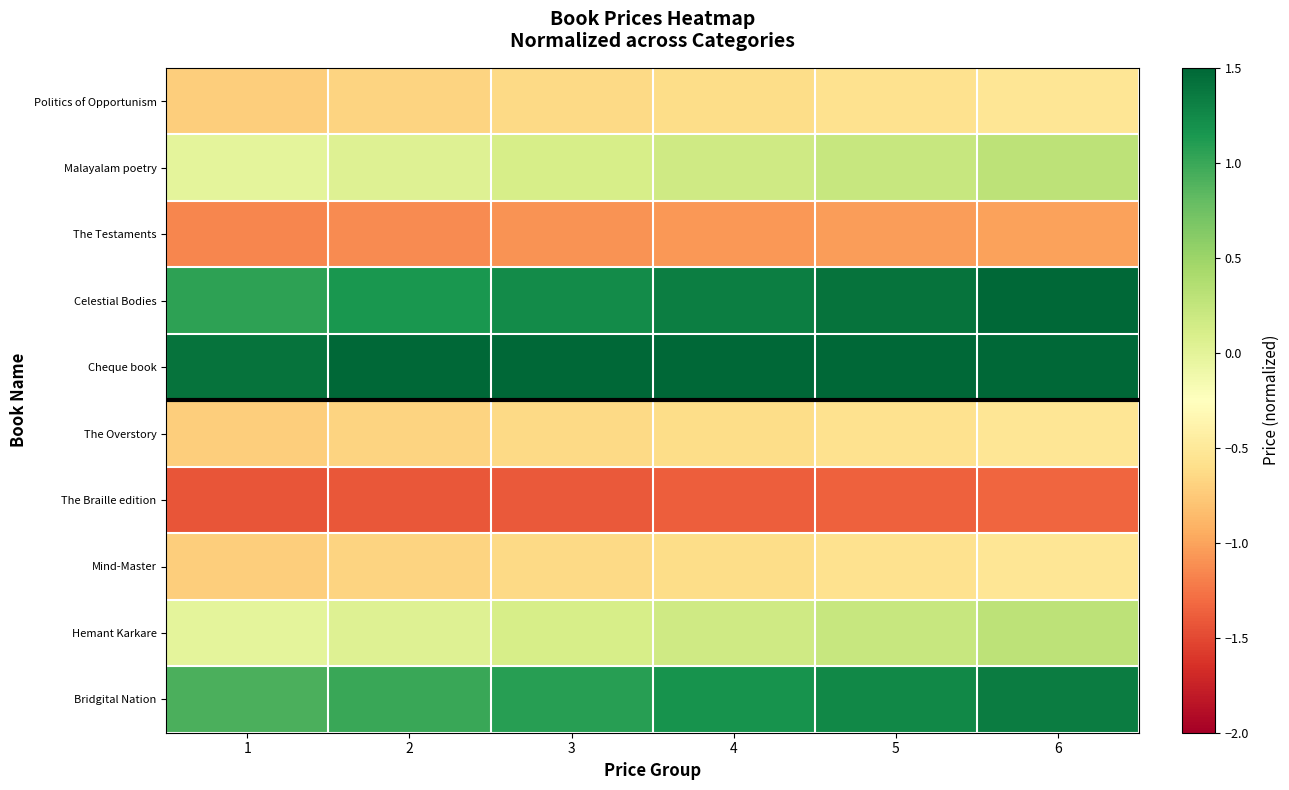

At how many categories does at least one series exceed 0?

6